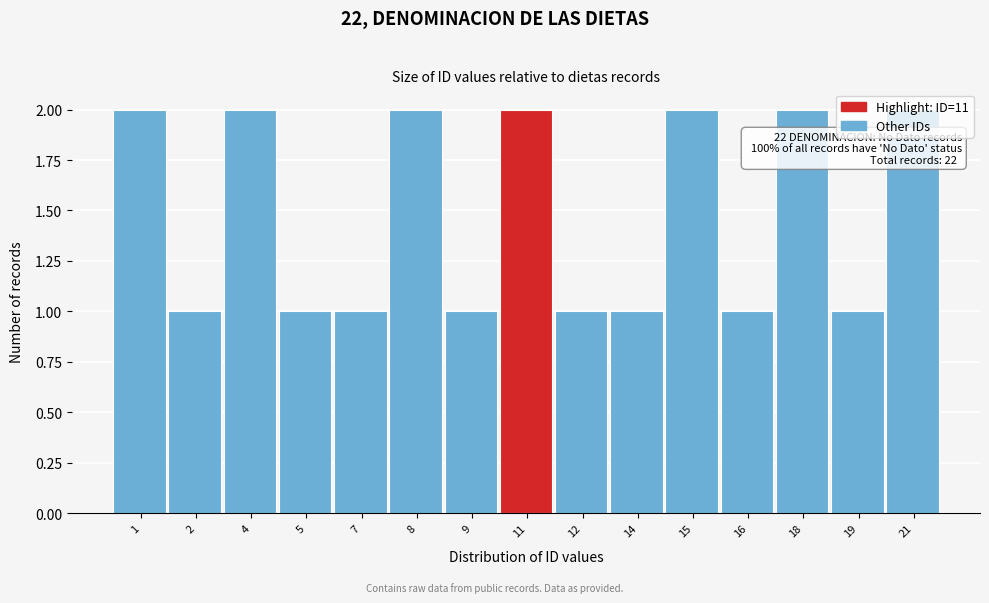

What is the value of the 3rd bar from the left?

2